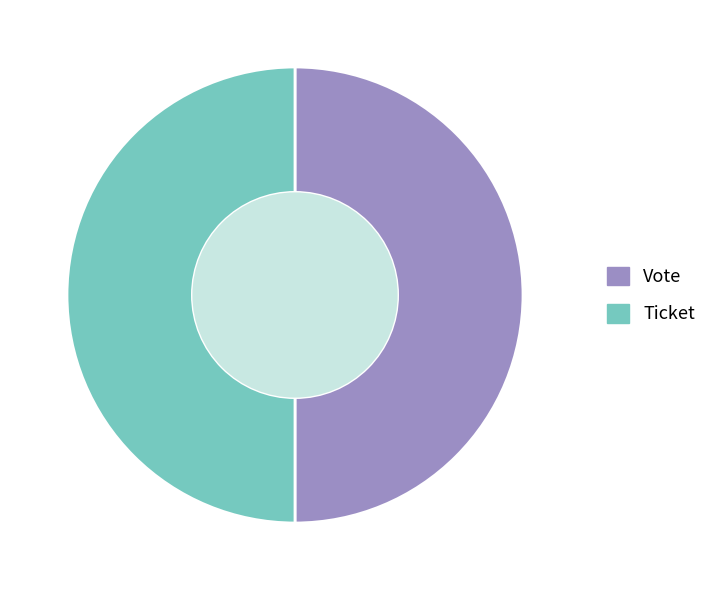

Combined, do Ticket and Vote account for over 50%?

Yes